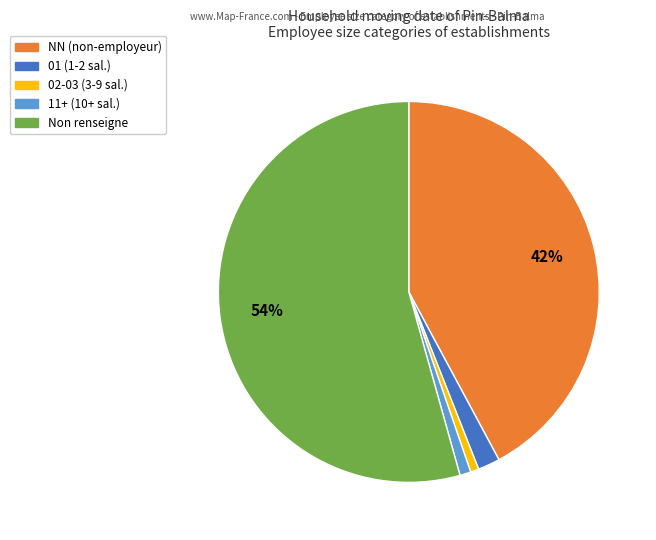

To the nearest percent, what is the average slice percentage?

20%